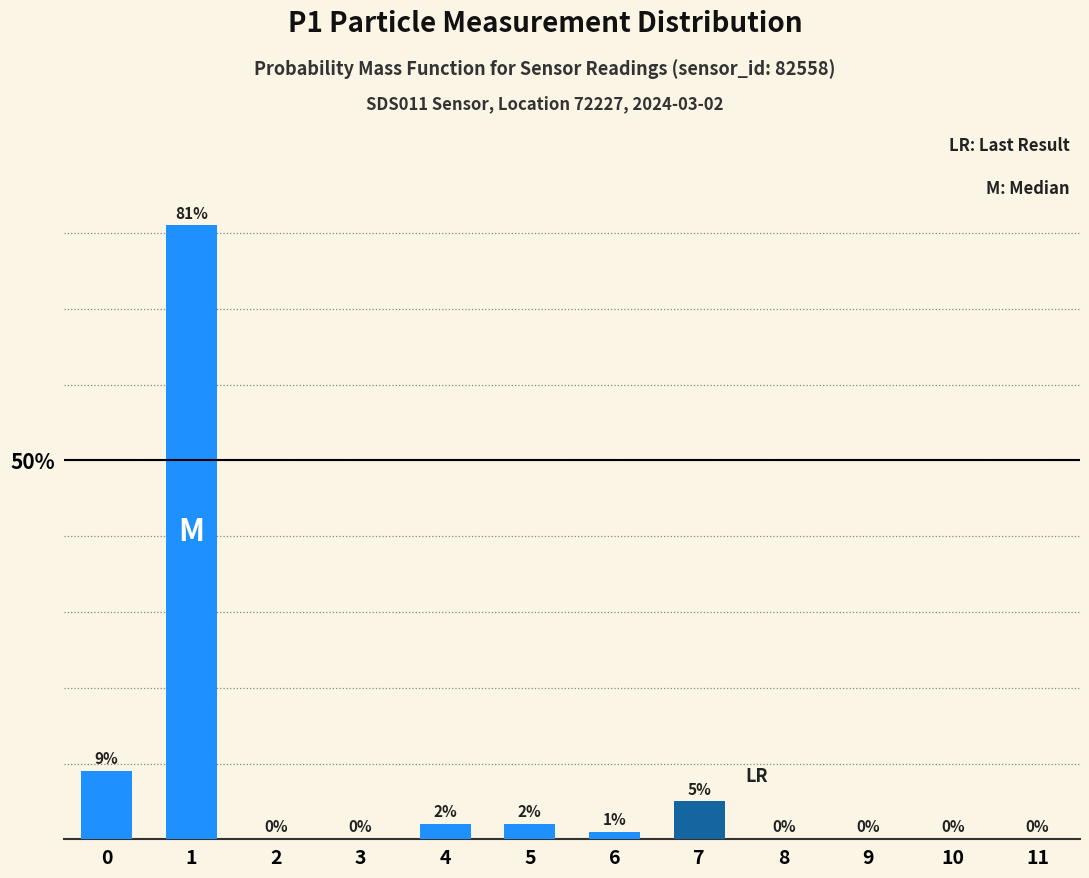

Reading left to right, transcribe all the data shown in this chart.

0=9	1=81	2=0	3=0	4=2	5=2	6=1	7=5	8=0	9=0	10=0	11=0